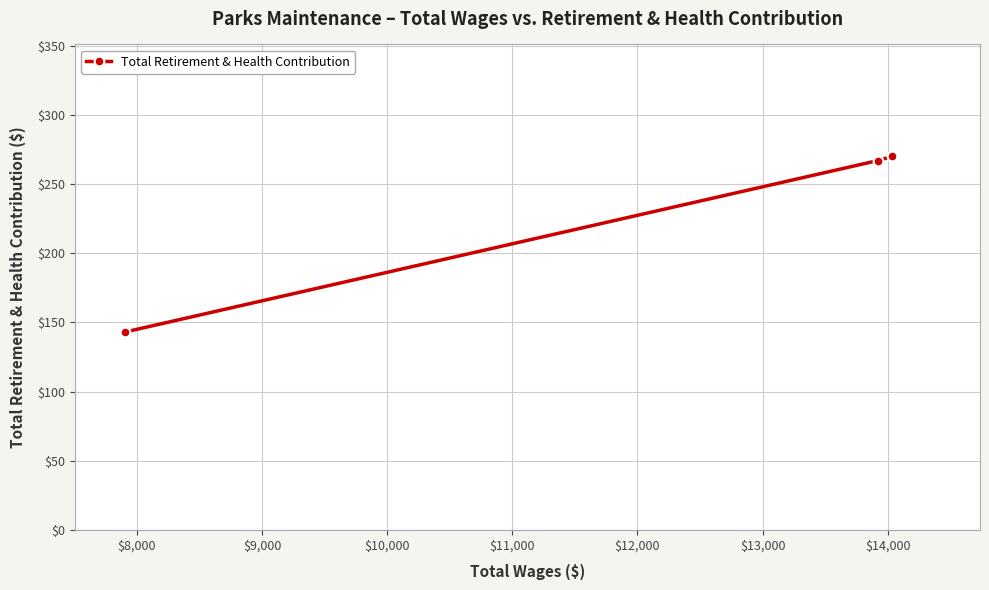

What is the minimum value shown in the chart?

143